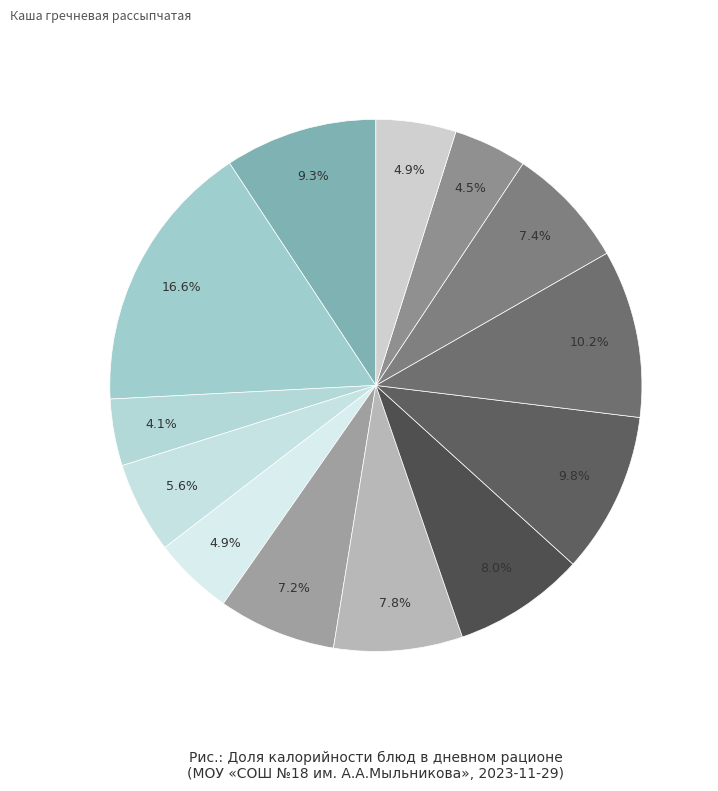

How many segments does this pie chart have?

13